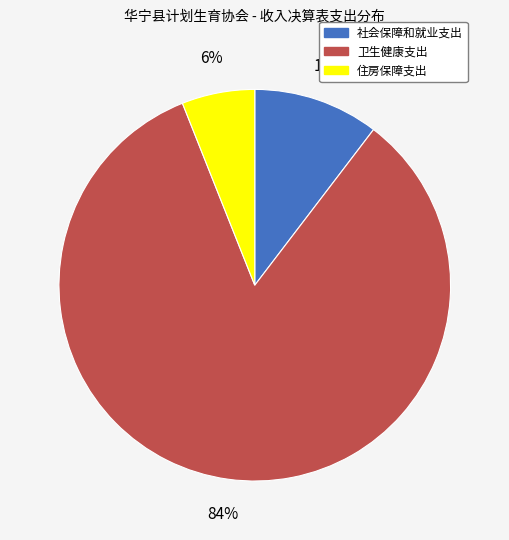

Do 住房保障支出 and 社会保障和就业支出 together represent more than half of the pie?

No